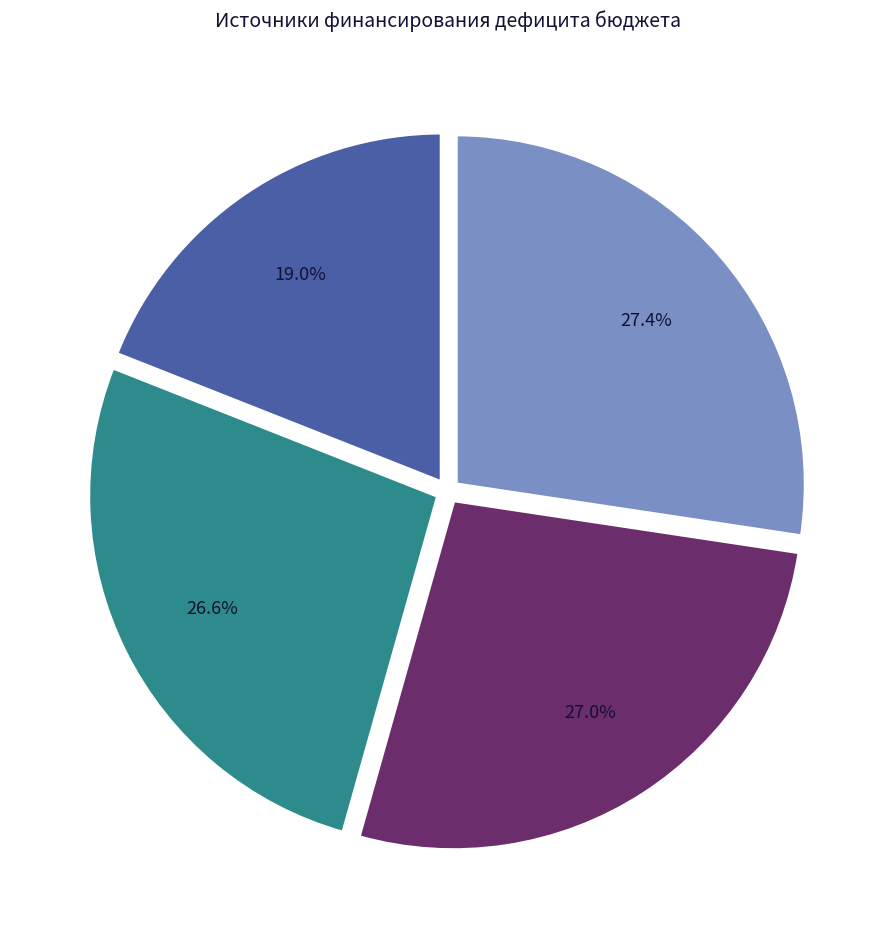

Is there any slice that represents more than half of the pie?

No